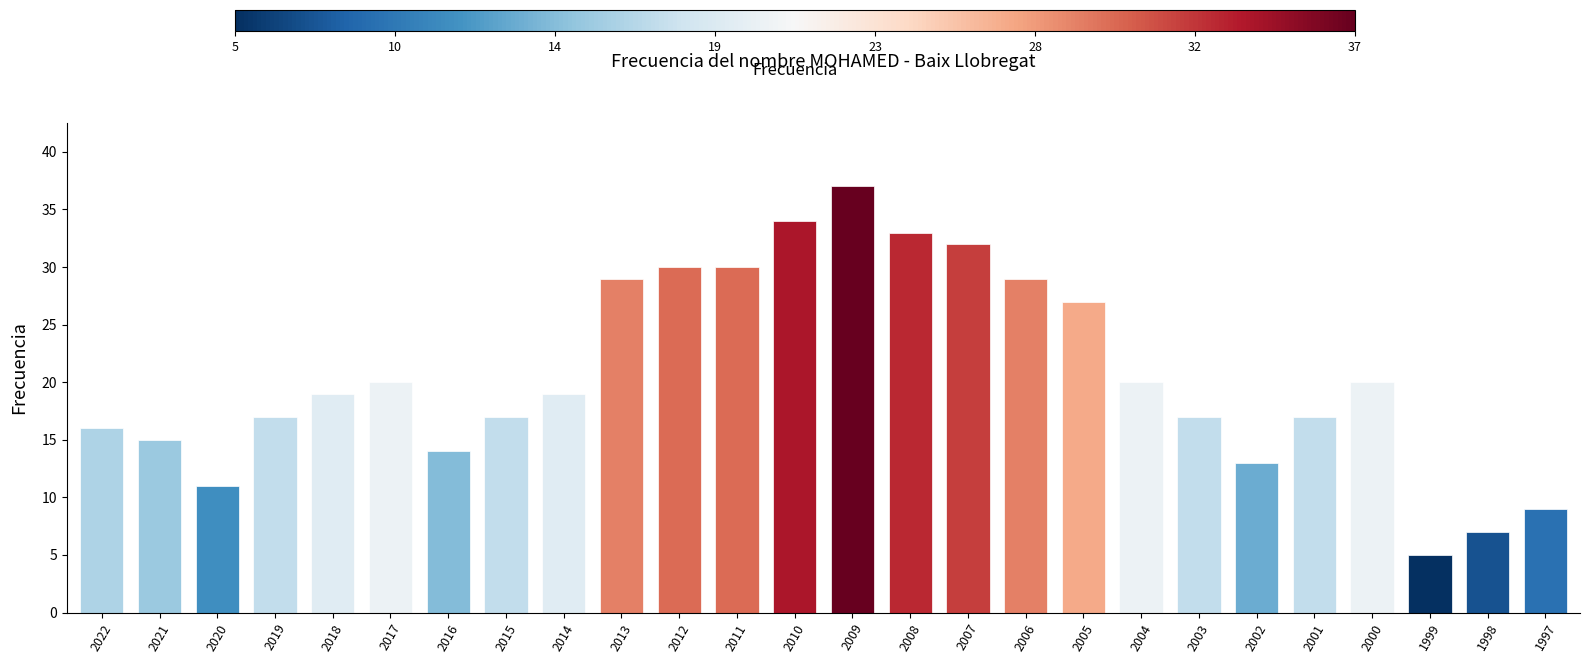

Are the bars horizontal?

No